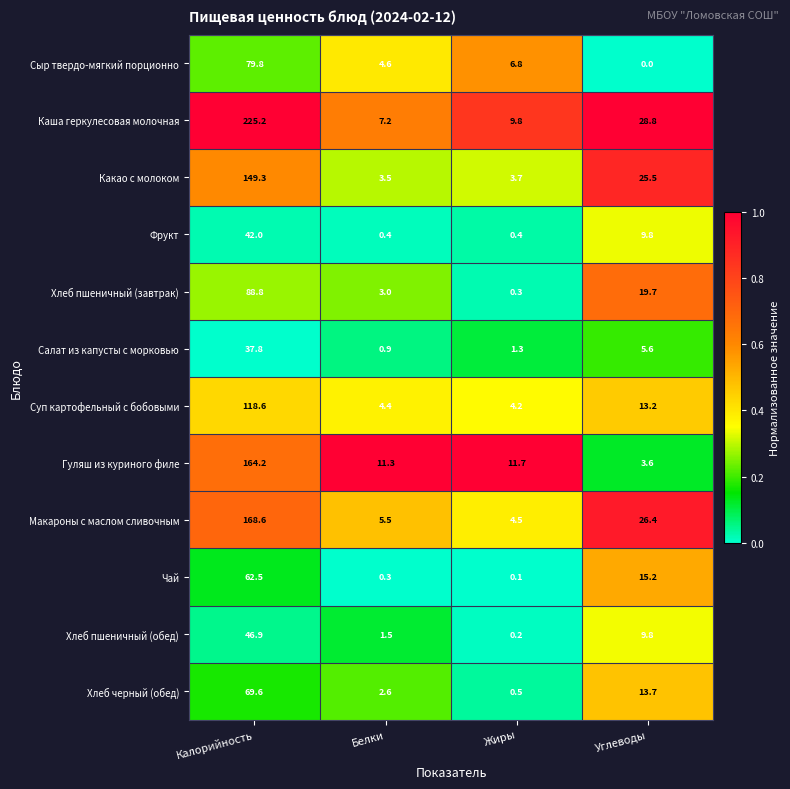

Rank the series by their maximum value, from lowest to highest.

Салат из капусты с морковью, Фрукт, Хлеб пшеничный (обед), Чай, Хлеб черный (обед), Сыр твердо-мягкий порционно, Хлеб пшеничный (завтрак), Суп картофельный с бобовыми, Какао с молоком, Гуляш из куриного филе, Макароны с маслом сливочным, Каша геркулесовая молочная